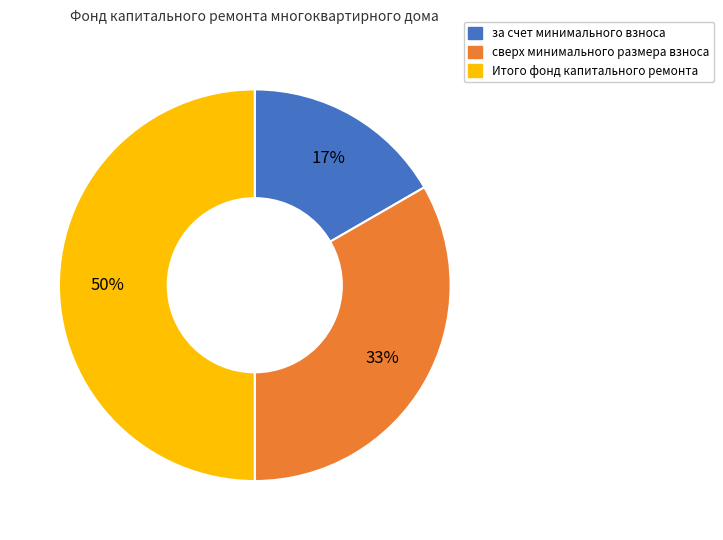

Is it true that сверх минимального размера взноса is 43% of the pie?

False